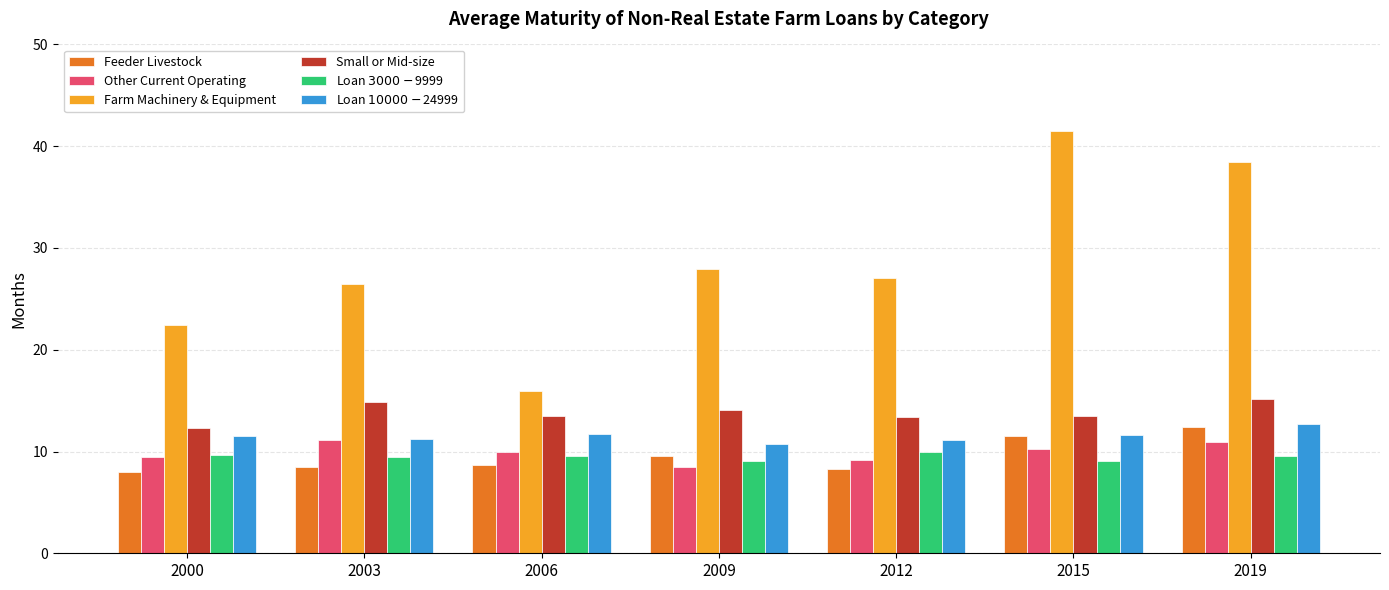

How many data points in Other Current Operating are less than 10?

3